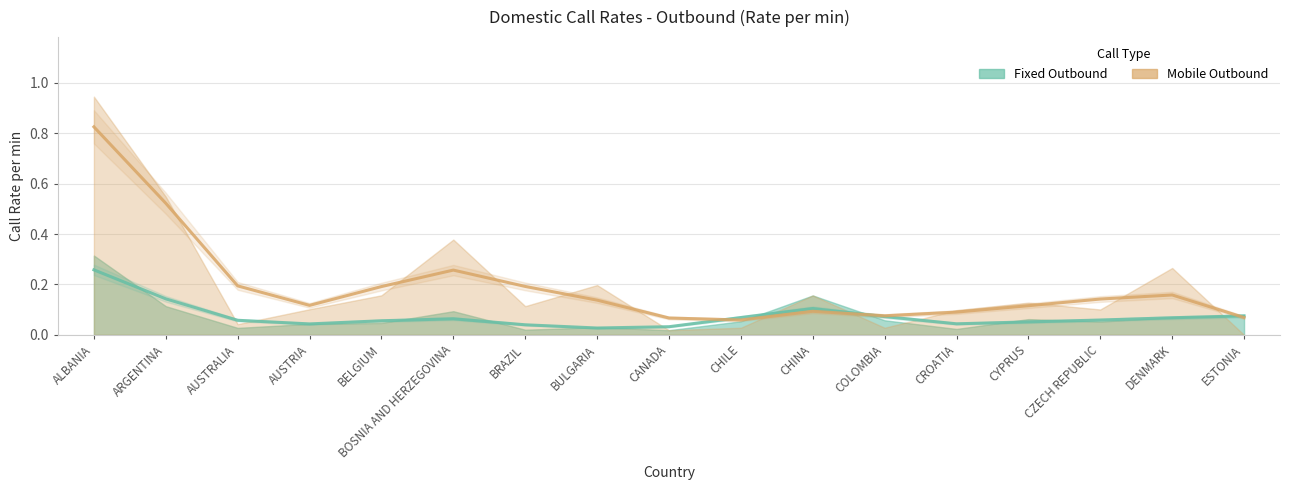

What are all the series names shown in the legend?

Fixed Outbound, Mobile Outbound